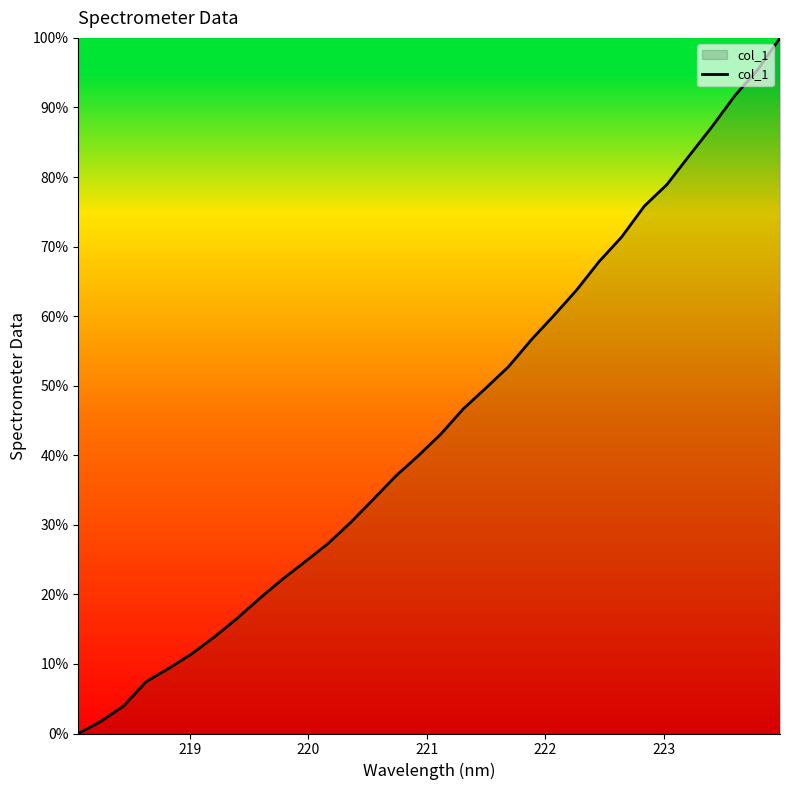

What is the difference between the maximum and minimum values?

100.0